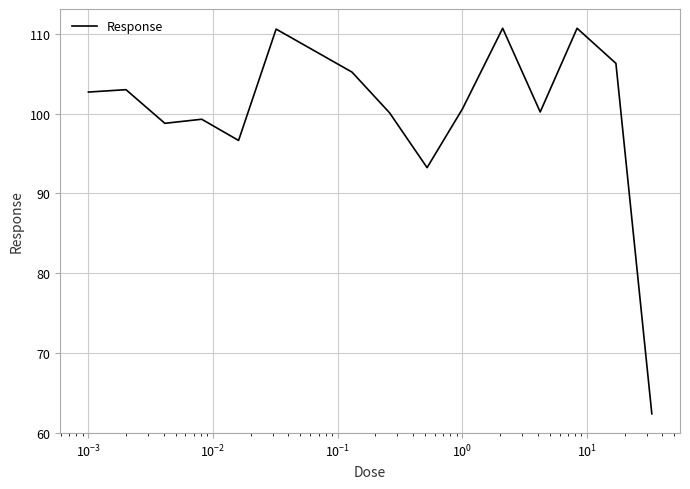

What is the minimum value shown in the chart?

62.3